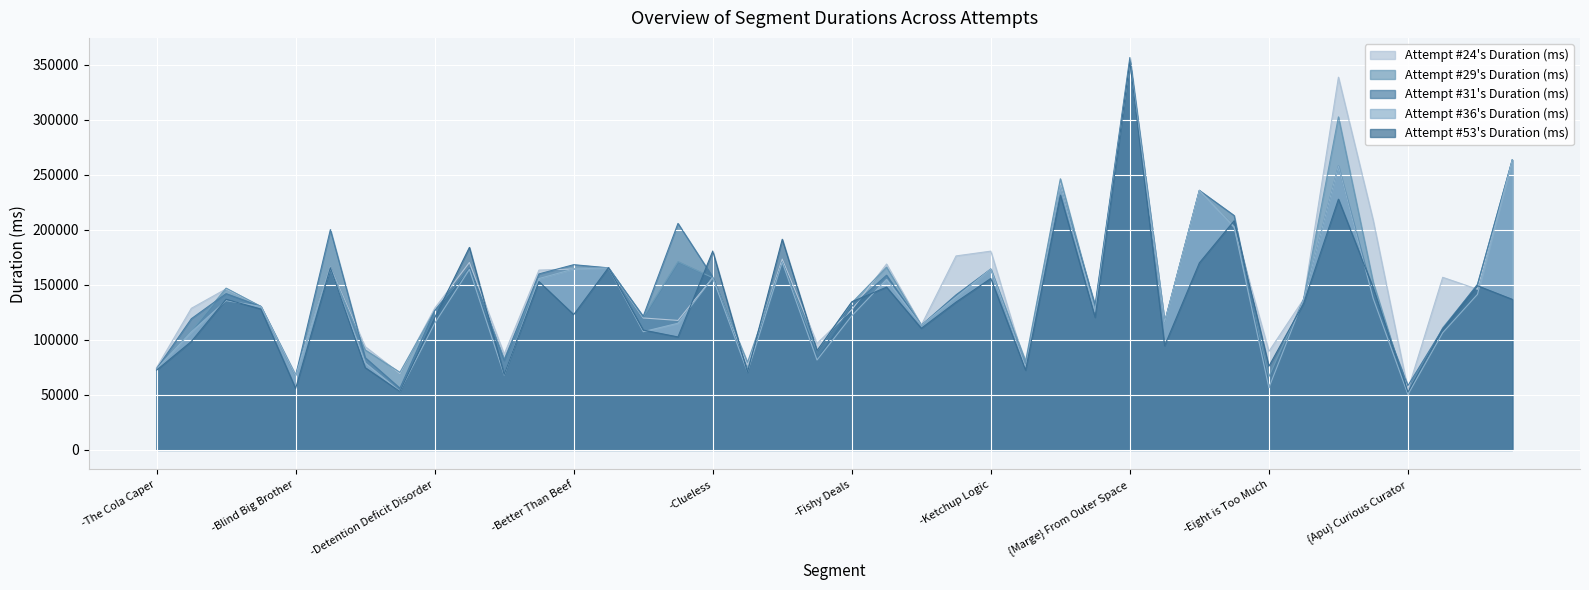

After their last crossing, which series has the higher values: Attempt #31's Duration (ms) or Attempt #24's Duration (ms)?

Attempt #31's Duration (ms)